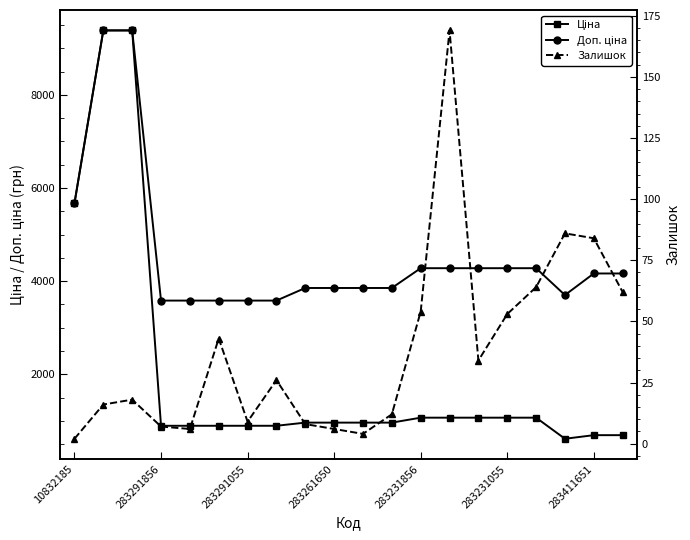

Which series has the largest total across all categories?

Доп. ціна